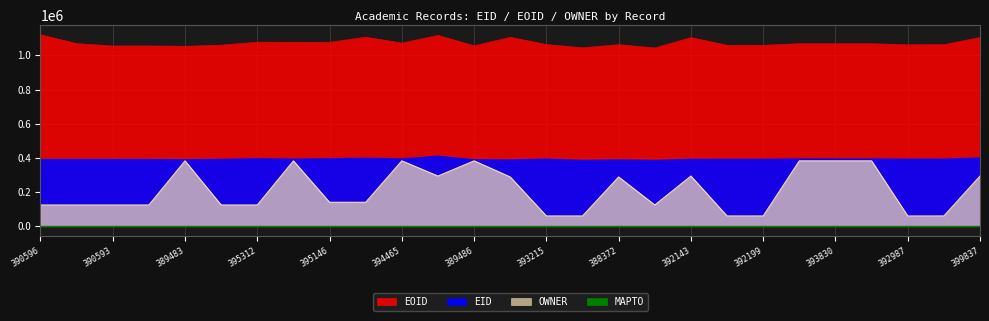

True or false: EOID and EID intersect in this chart.

False